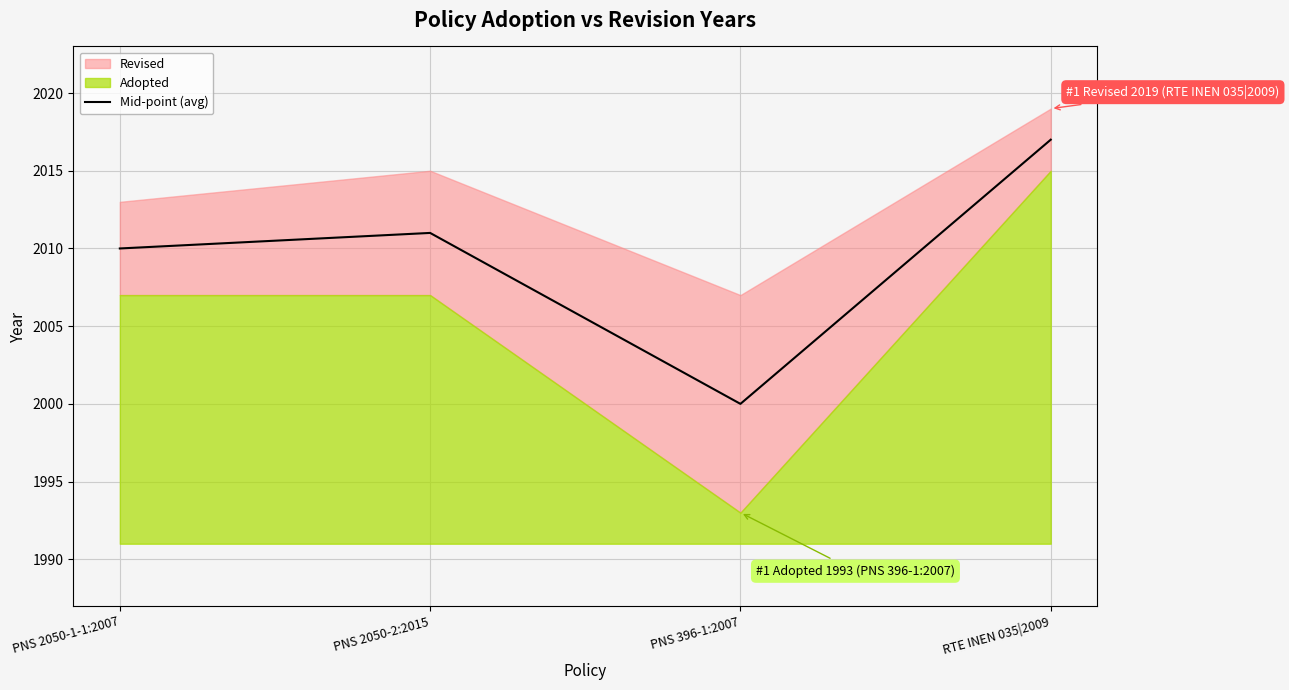

What is the difference between the maximum and minimum values?

17